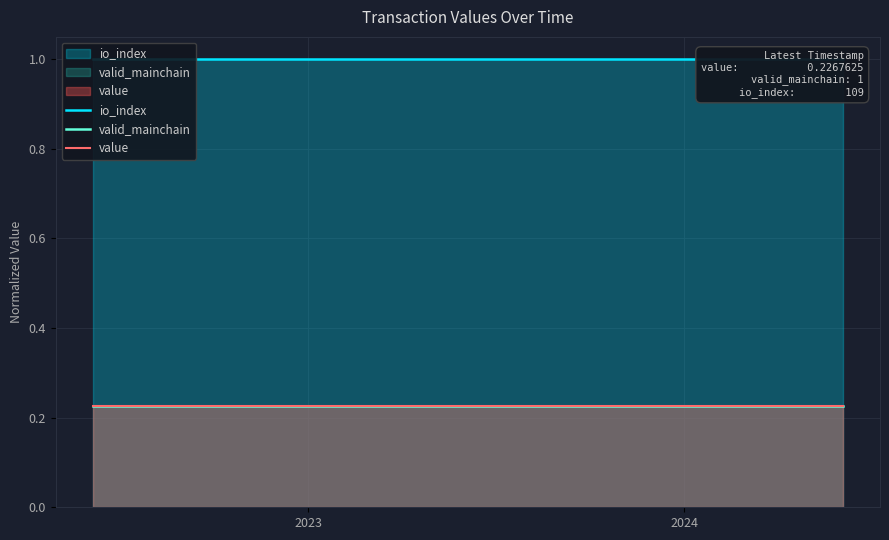

How many lines are shown in the chart?

3